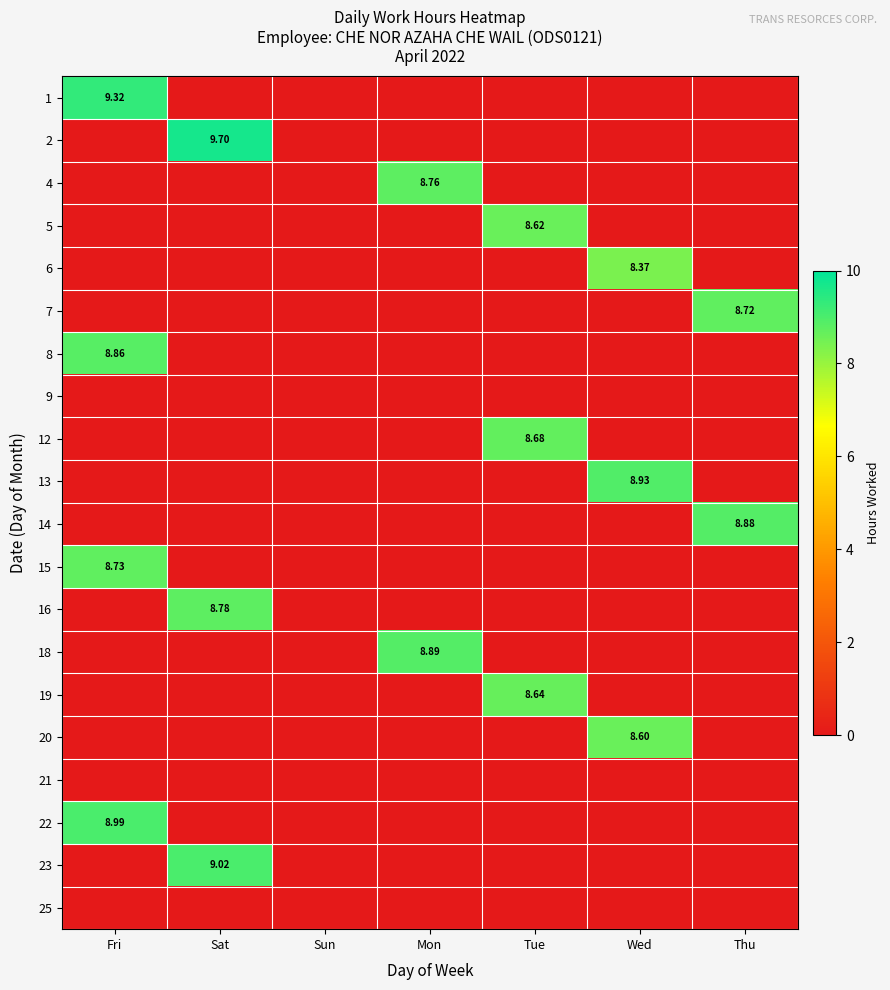

Is the value of 18 at Mon greater than the value of 4 at Mon?

Yes